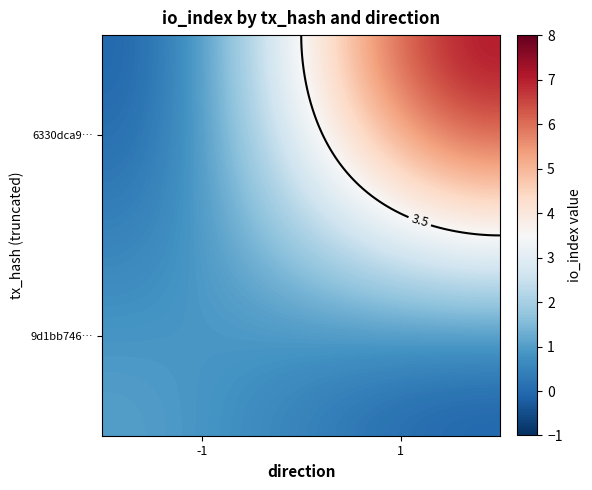

How many data points in 9d1bb7463f486599acc08d302dafc8b6c5188c6 are less than 1?

1